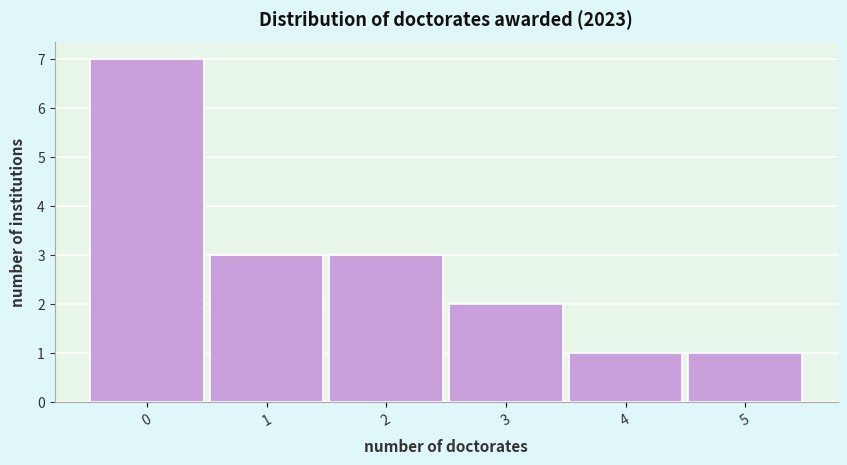

What is the height of the bar covering 2.5 to 3.5 on the x-axis? The values are not printed on the chart, so give them approximately, as read against the axis.

2